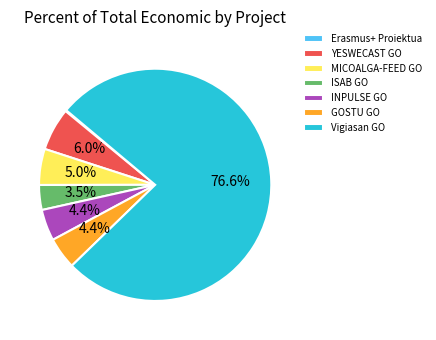

To the nearest percent, what is the difference between the largest and smallest slice percentages?

76%